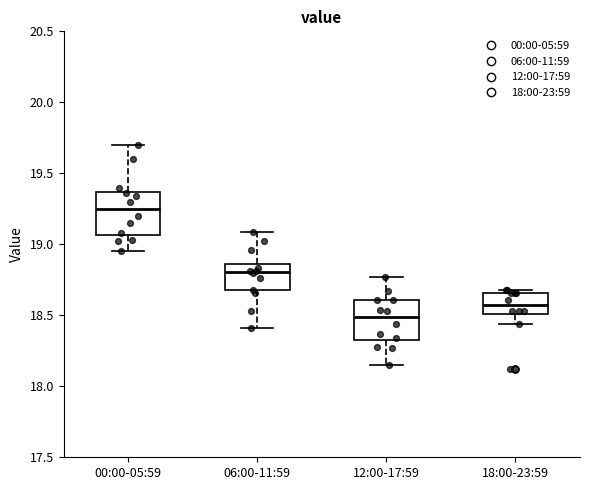

Where does the lower whisker of the box for 12:00-17:59 end on the y-axis? The values are not printed on the chart, so give them approximately, as read against the axis.

18.15